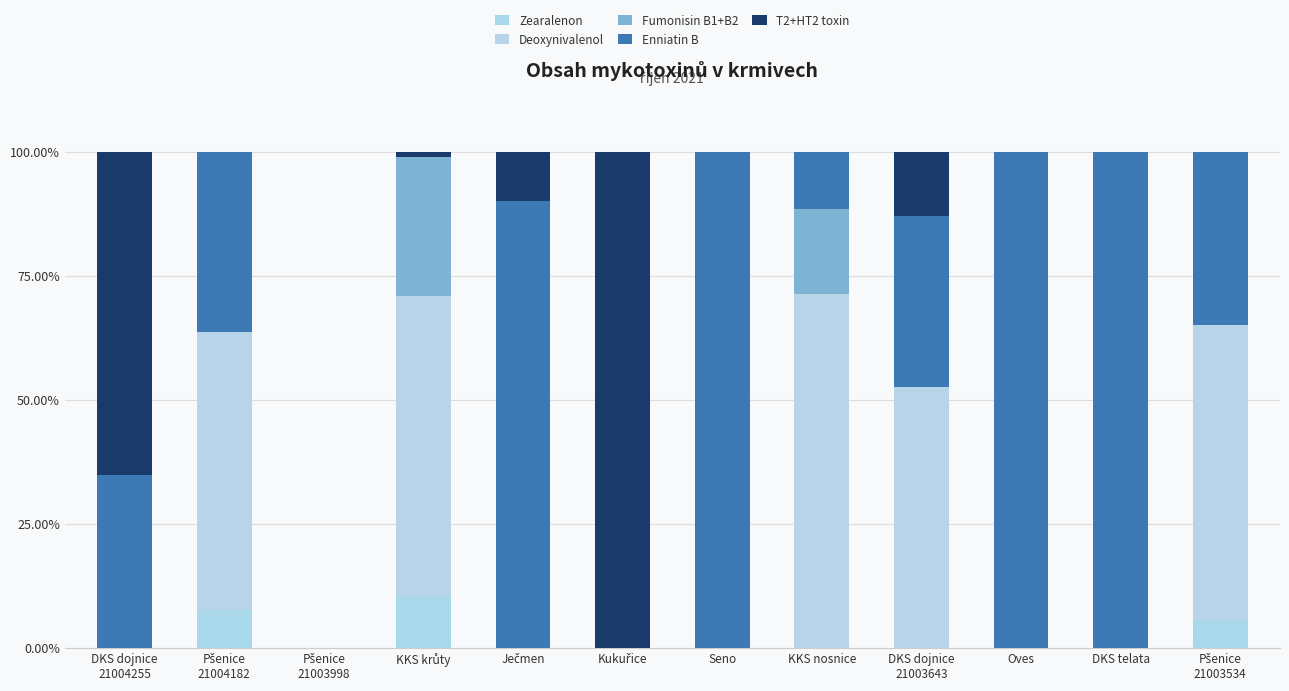

Is it true that Fumonisin B1+B2 equals 18.7 at DKS dojnice
21004255?

False